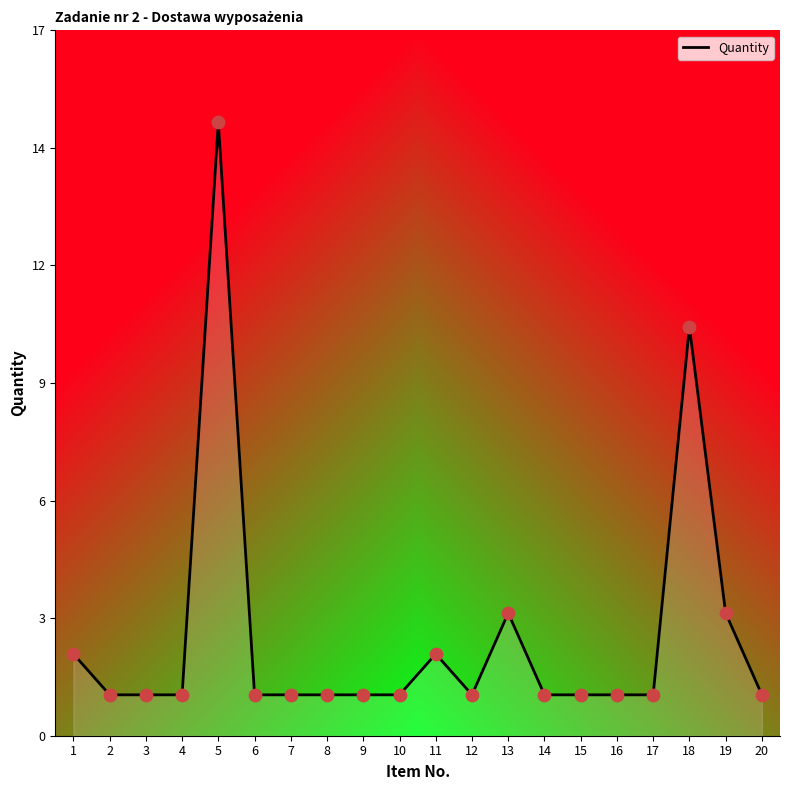

Is this an area chart (filled region under the line)?

Yes